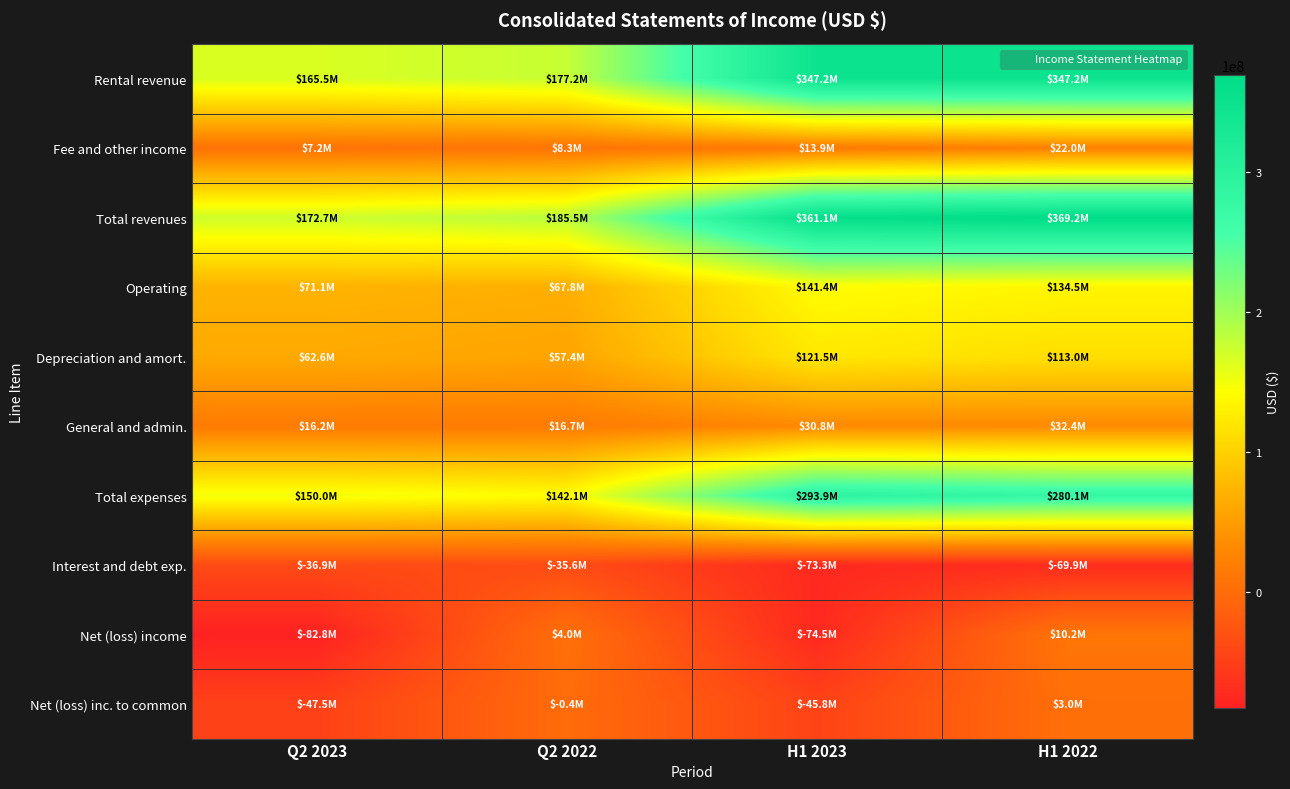

Which label corresponds to the largest value in the chart?

H1 2022